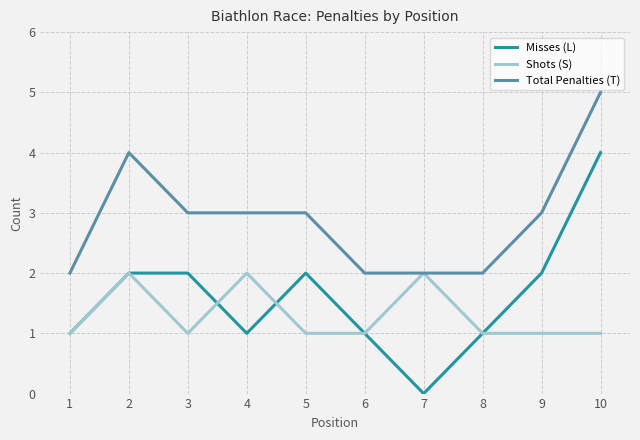

True or false: Total Penalties (T) and Misses (L) cross at least once.

False